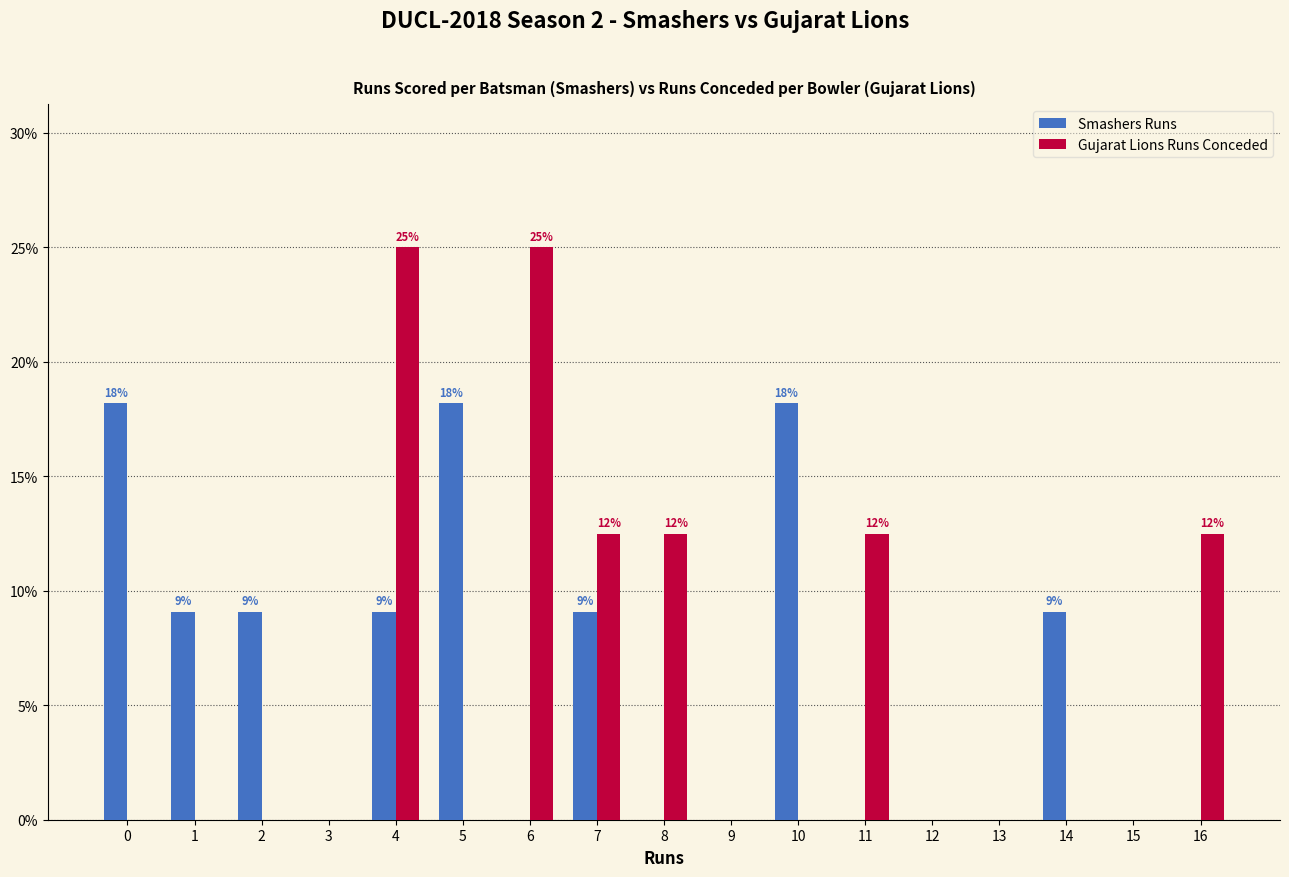

What are all the series names shown in the legend?

Smashers Runs, Gujarat Lions Runs Conceded